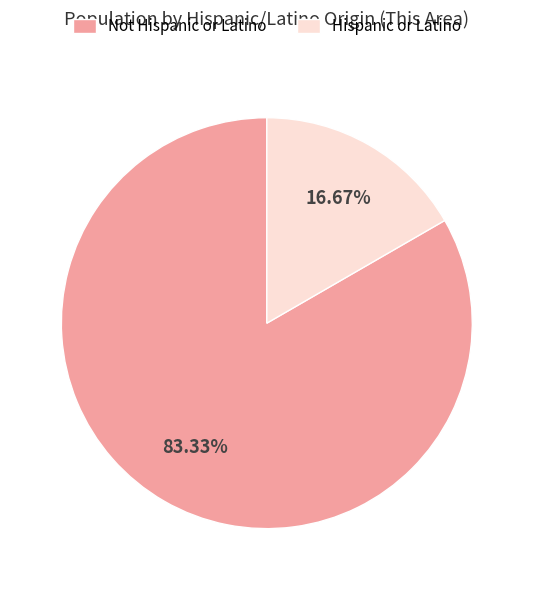

The Not Hispanic or Latino slice represents 48% of the pie. True or false?

False